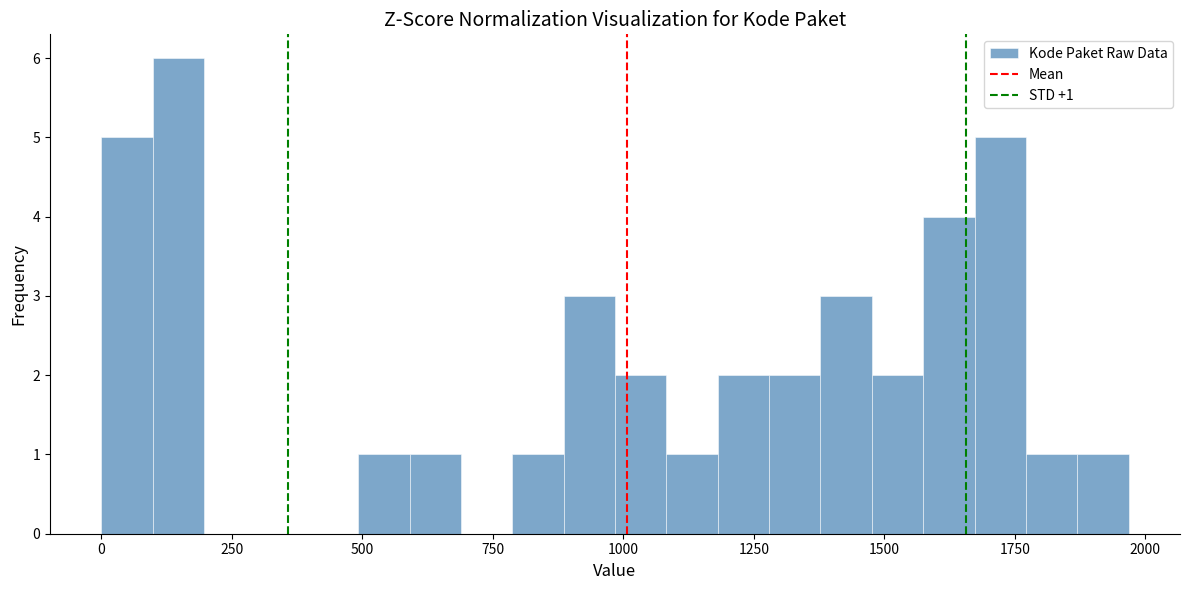

Read against the x-axis, roughly where is the centre of the tallest bar?

150